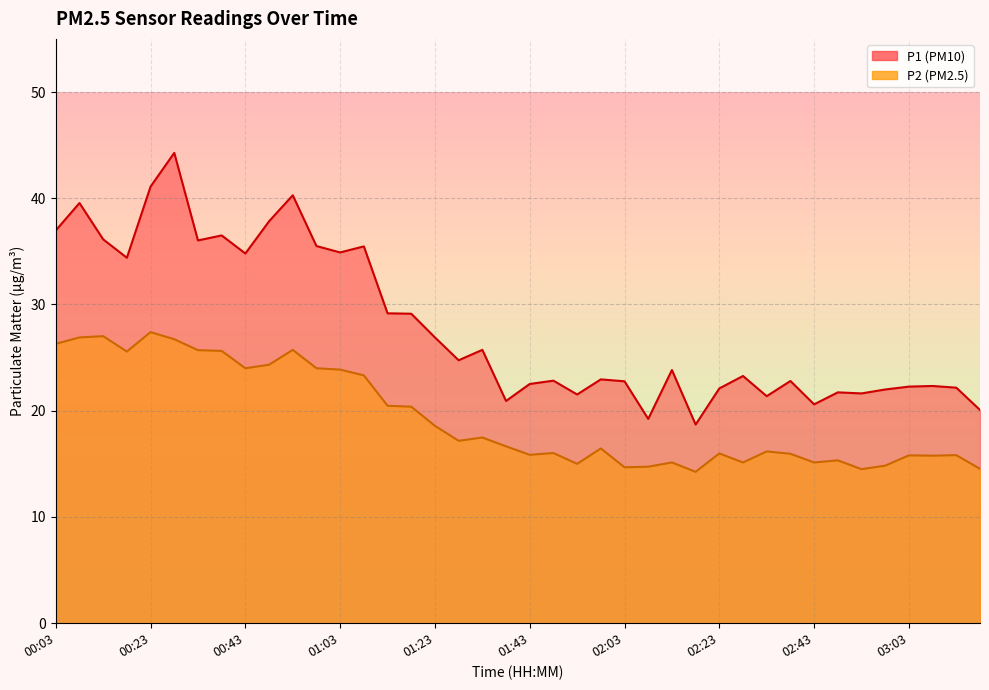

Where is the first local maximum for P2?

00:13